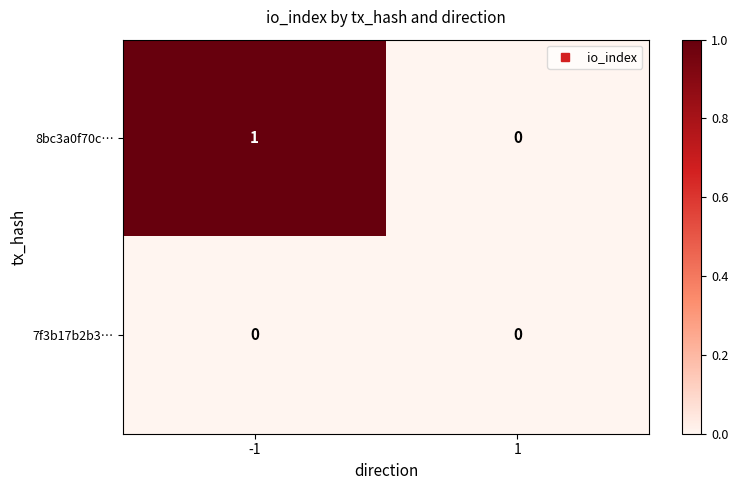

Reading left to right, list all the values displayed in this chart.

8bc3a0f70c…: 1	0
7f3b17b2b3…: 0	0